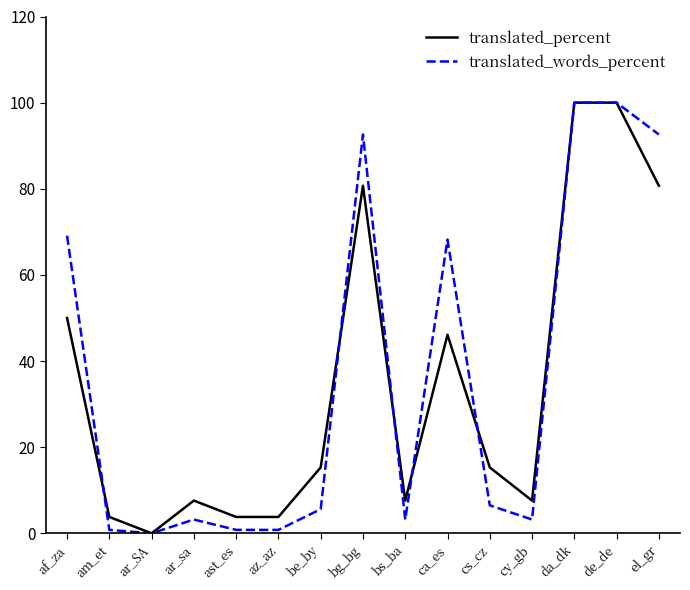

Reading left to right, what are all the values shown in this chart?

translated_percent: af_za=50.0	am_et=3.8	ar_SA=0.0	ar_sa=7.6	ast_es=3.8	az_az=3.8	be_by=15.3	bg_bg=80.7	bs_ba=7.6	ca_es=46.1	cs_cz=15.3	cy_gb=7.6	da_dk=100.0	de_de=100.0	el_gr=80.7
translated_words_percent: af_za=69.1	am_et=0.8	ar_SA=0.0	ar_sa=3.2	ast_es=0.8	az_az=0.8	be_by=5.6	bg_bg=92.6	bs_ba=3.2	ca_es=68.2	cs_cz=6.5	cy_gb=3.2	da_dk=100.0	de_de=100.0	el_gr=92.6